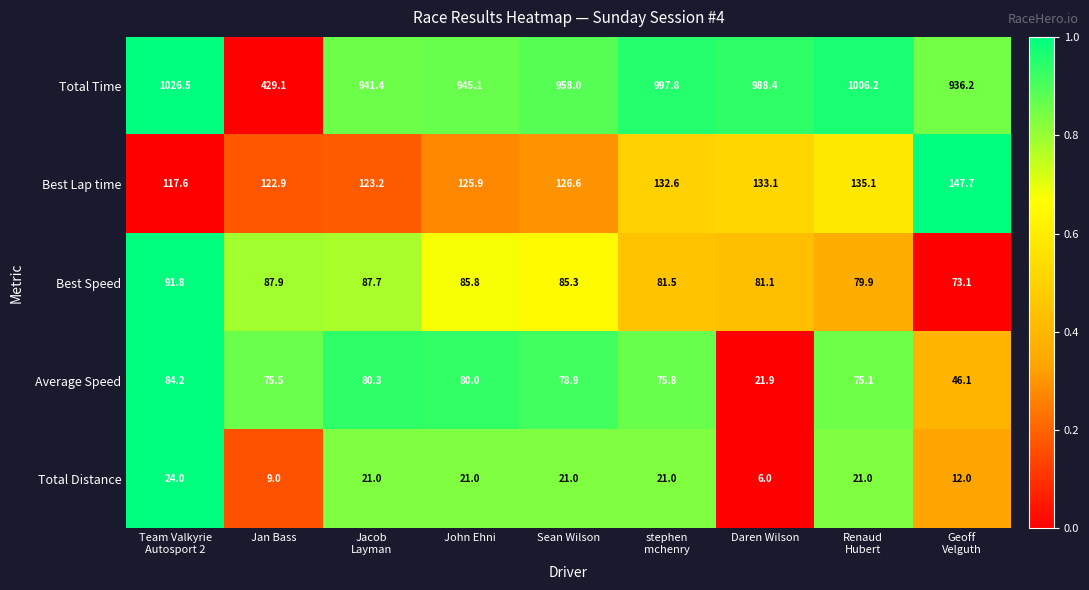

At which label does Best Lap time first exceed 126?

Sean Wilson